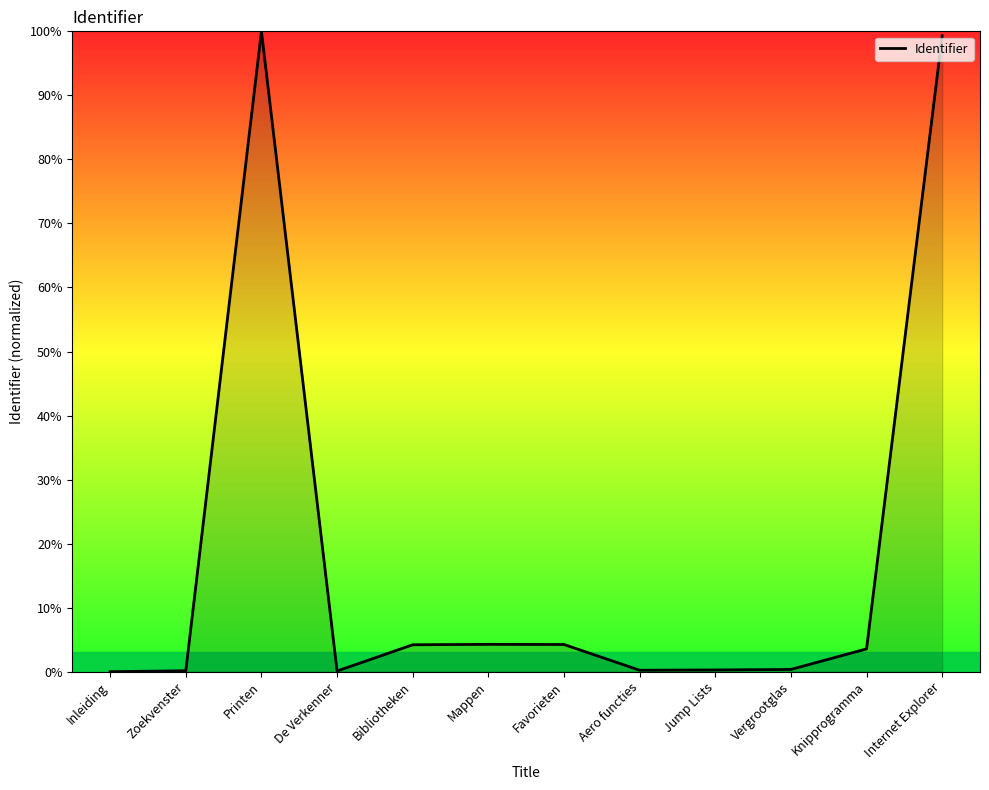

What position from the right is Favorieten?

6